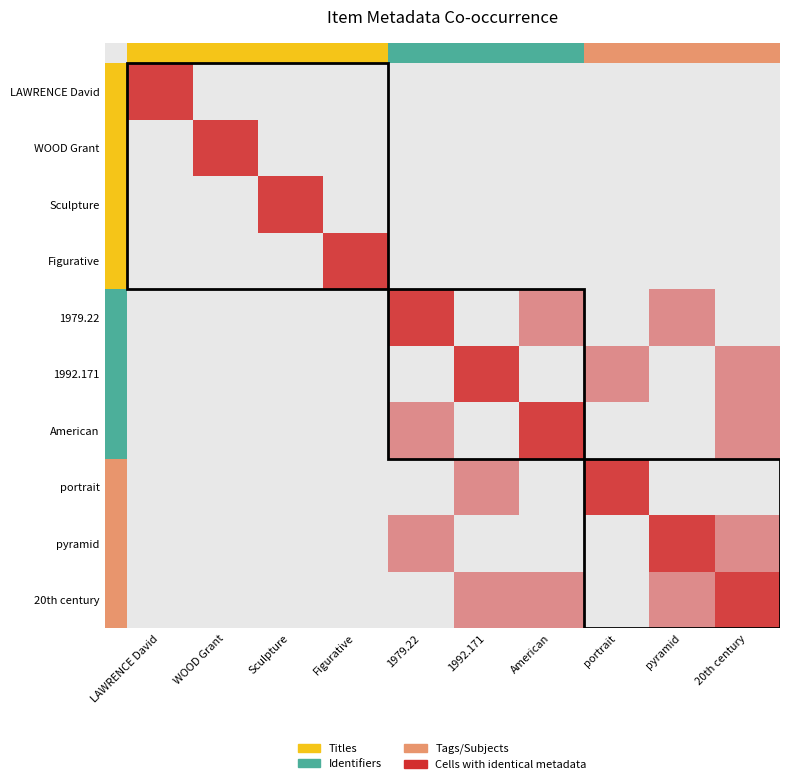

How many series are shown in this chart?

10